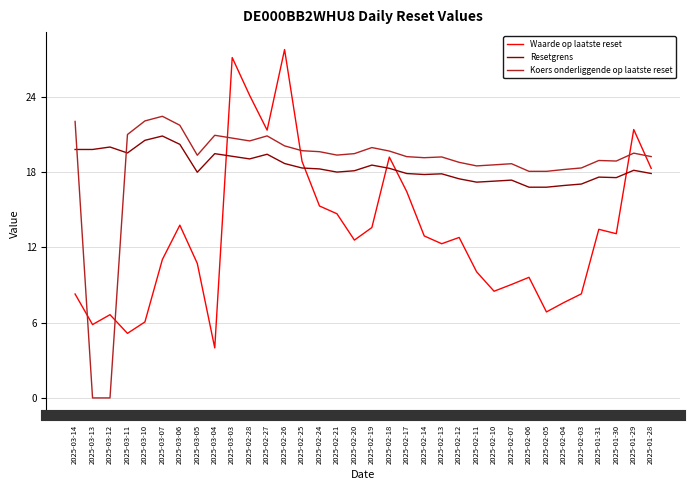

What are all the series names shown in the legend?

Waarde op laatste reset, Resetgrens, Koers onderliggende op laatste reset